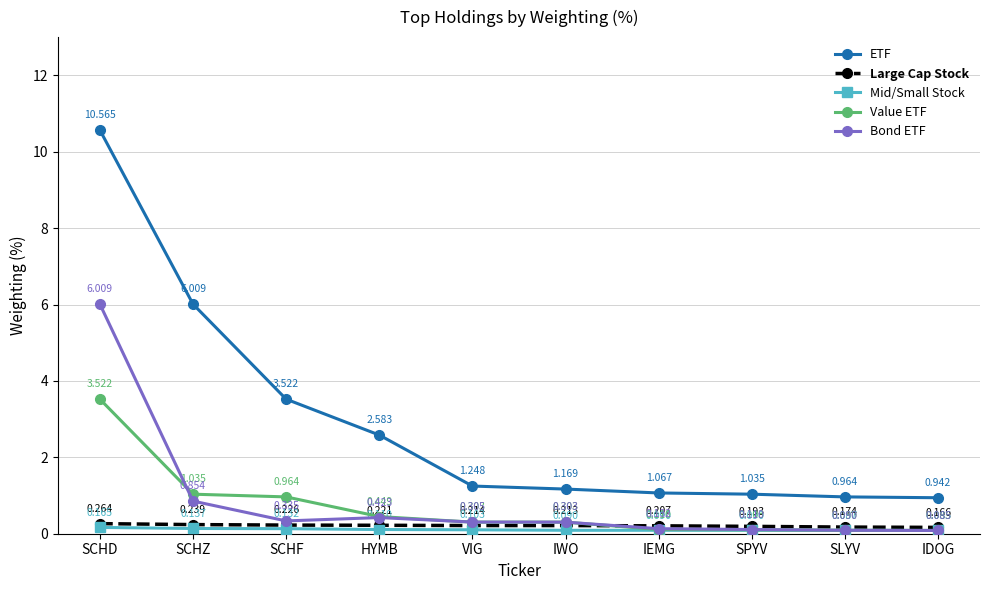

True or false: Large Cap Stock and ETF cross at least once.

False